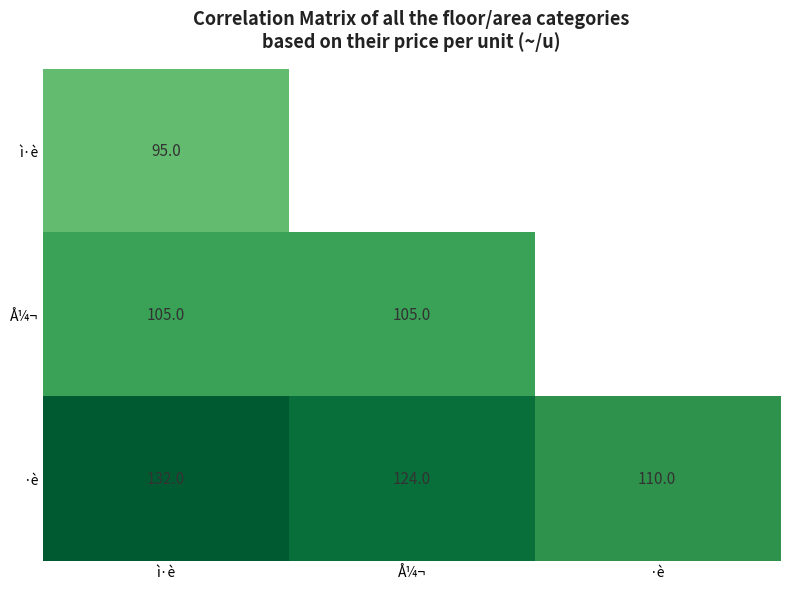

The value of ·è at ·è is 181. True or false?

False